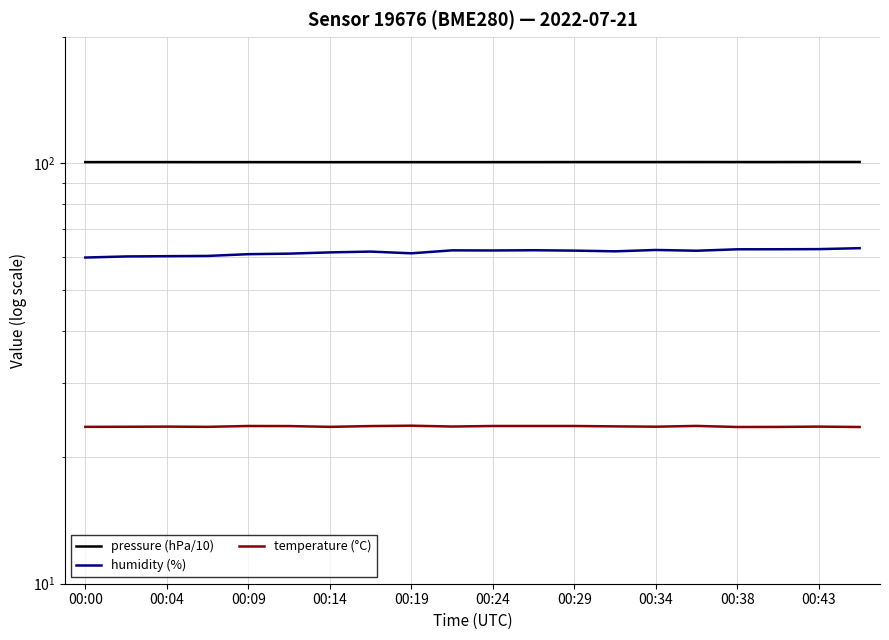

At which label does pressure (hPa/10) reach its peak?

19